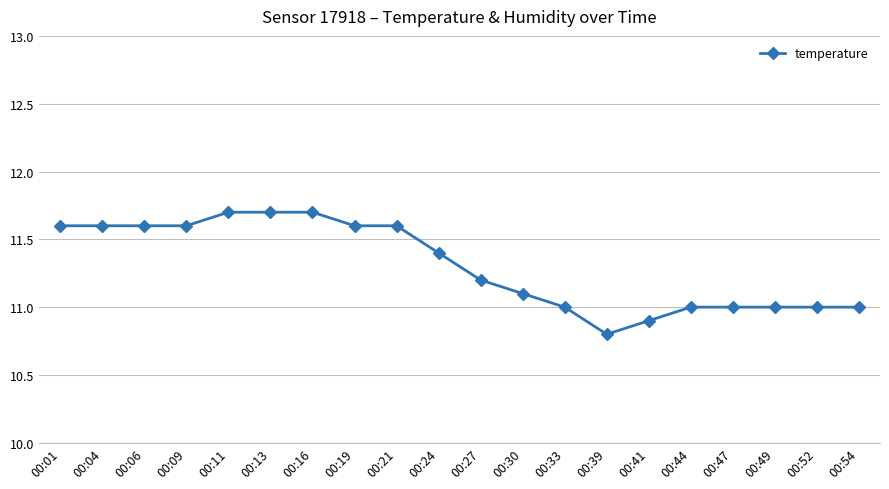

What is the change in value from 00:09 to 00:39?

-0.8